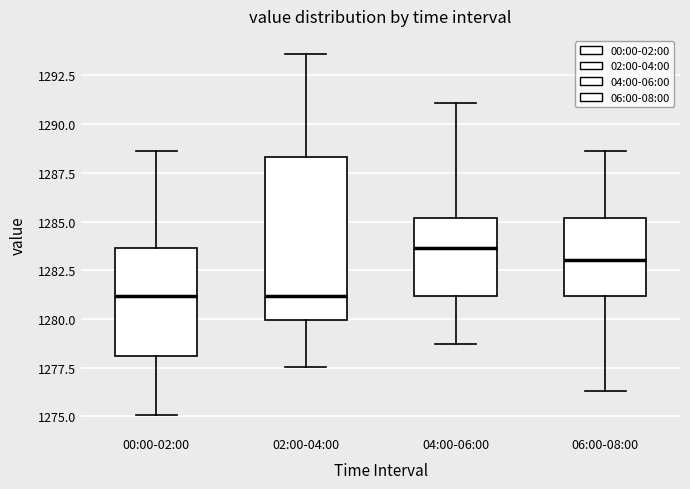

Where does the upper whisker of the box for 06:00-08:00 end on the y-axis? The values are not printed on the chart, so give them approximately, as read against the axis.

1288.5